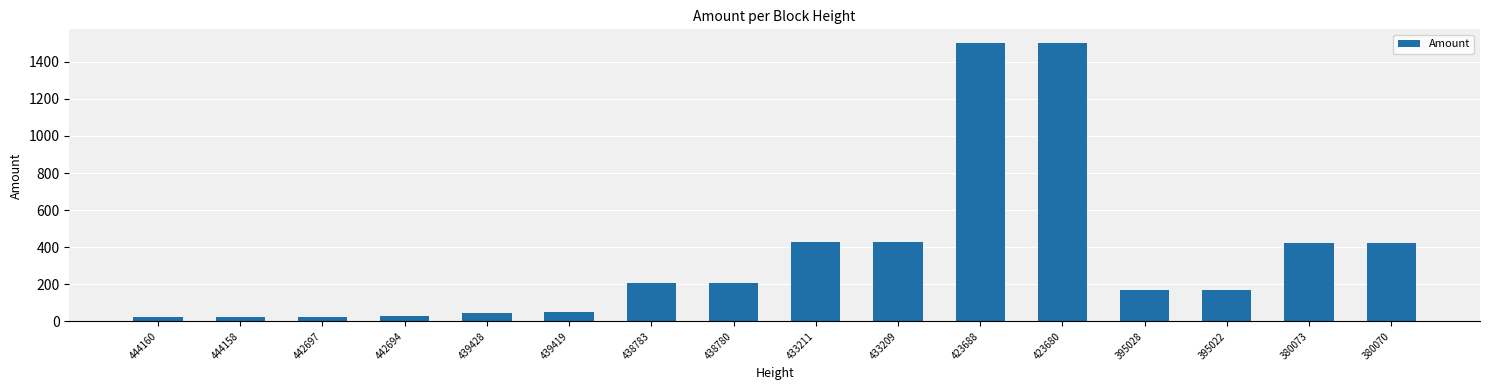

Which has a higher value, 395022 or 433211?

433211